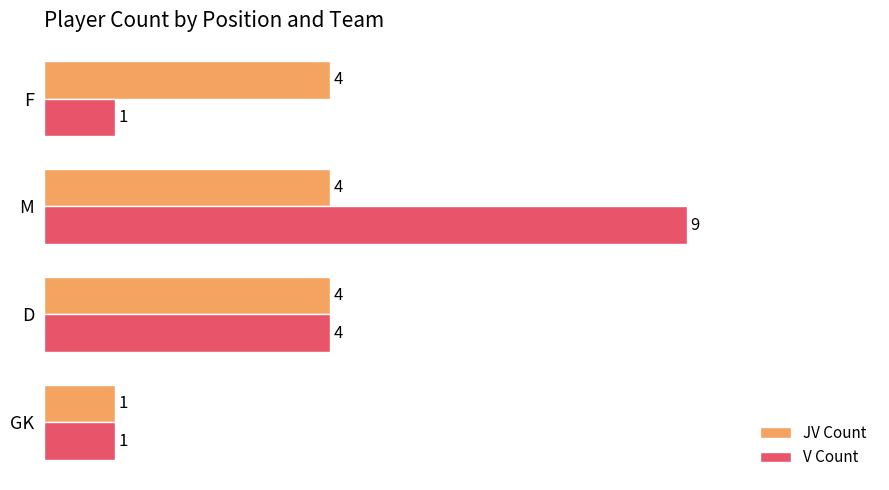

Is it true that V Count equals 9 at M?

True